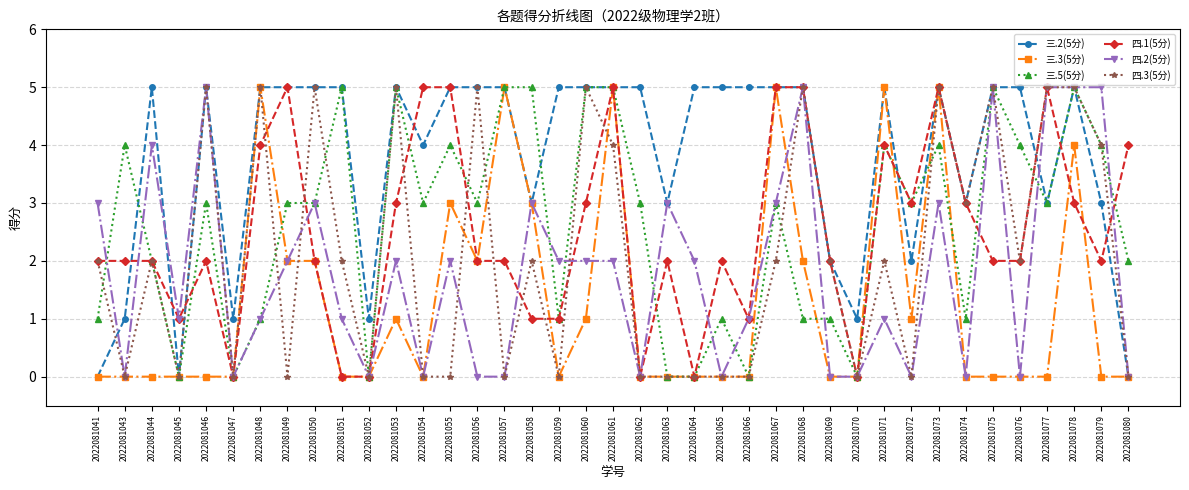

What is the value of the 三.5(5分) point at the 31st from the left?

3